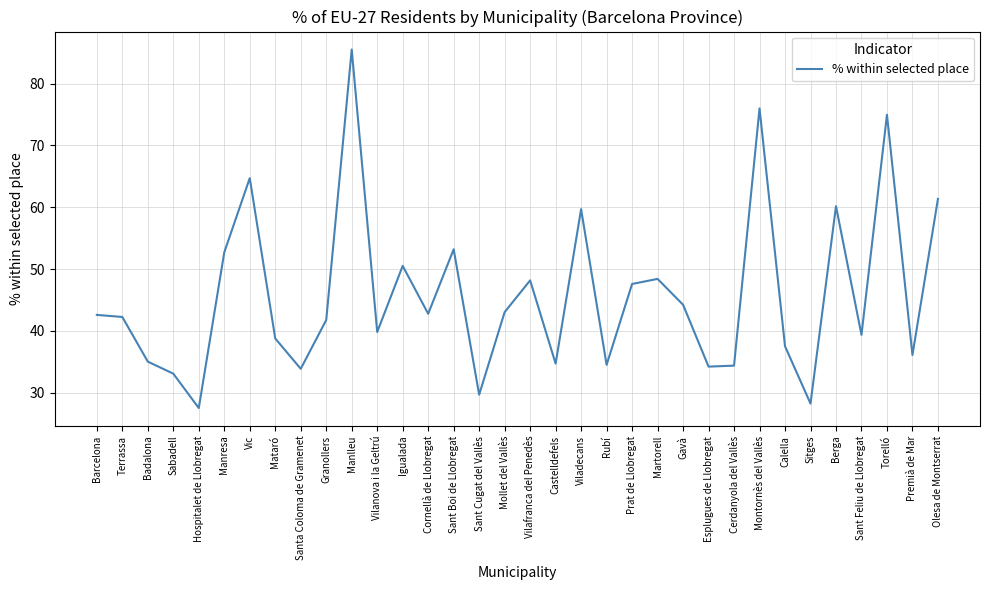

The chart shows a value of 38.8 at Mataró. True or false?

True